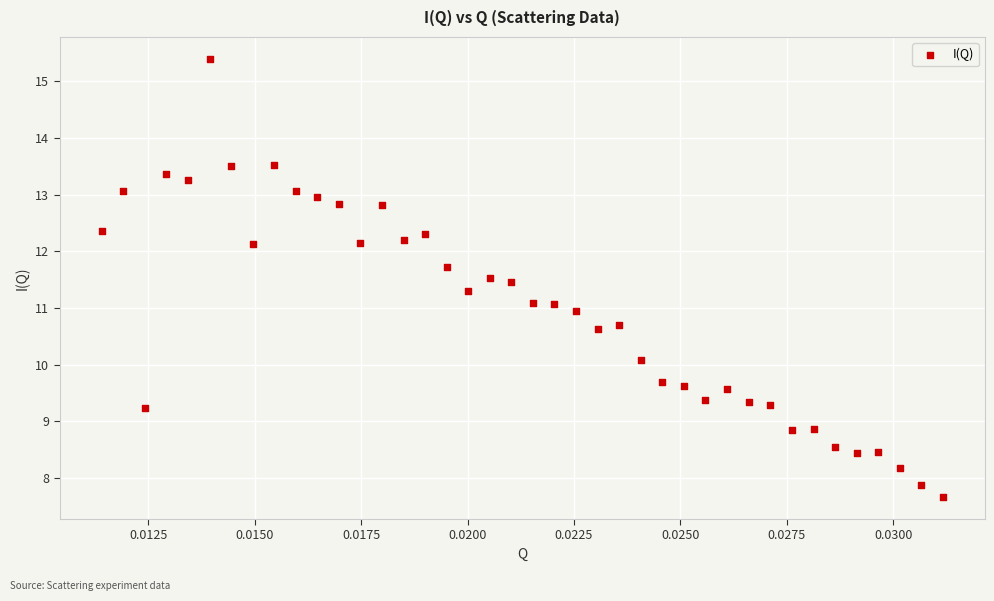

What is the range of Y values (max minus min)?

7.7